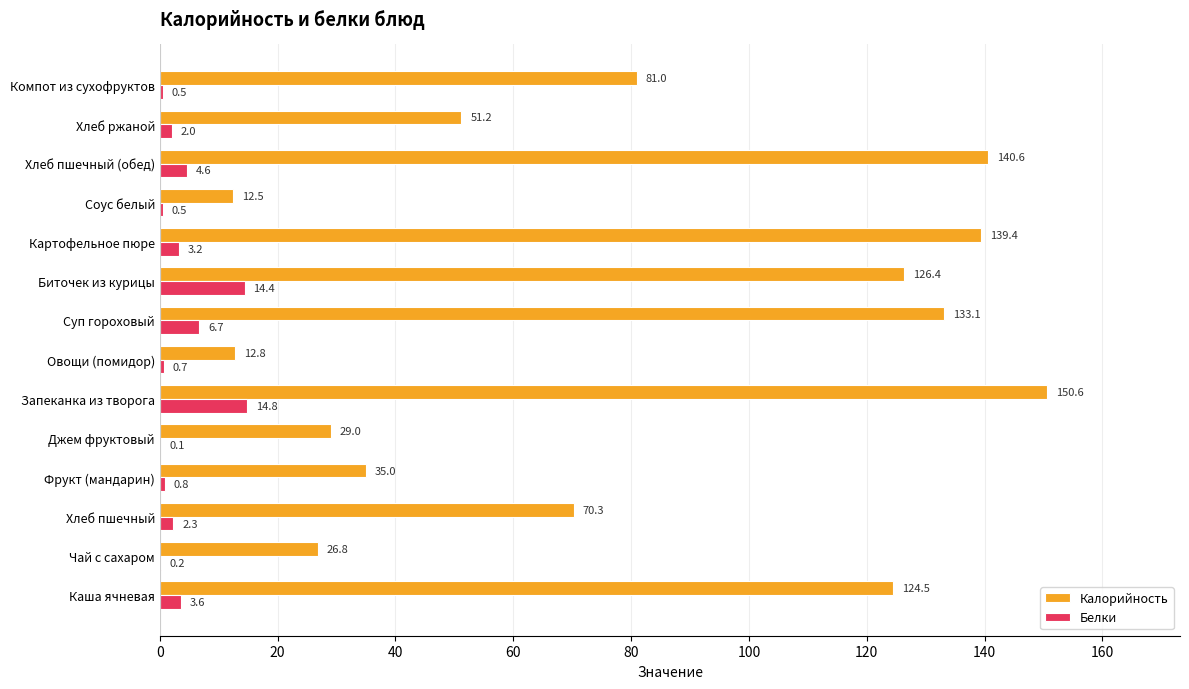

Which series has the largest total across all categories?

Калорийность